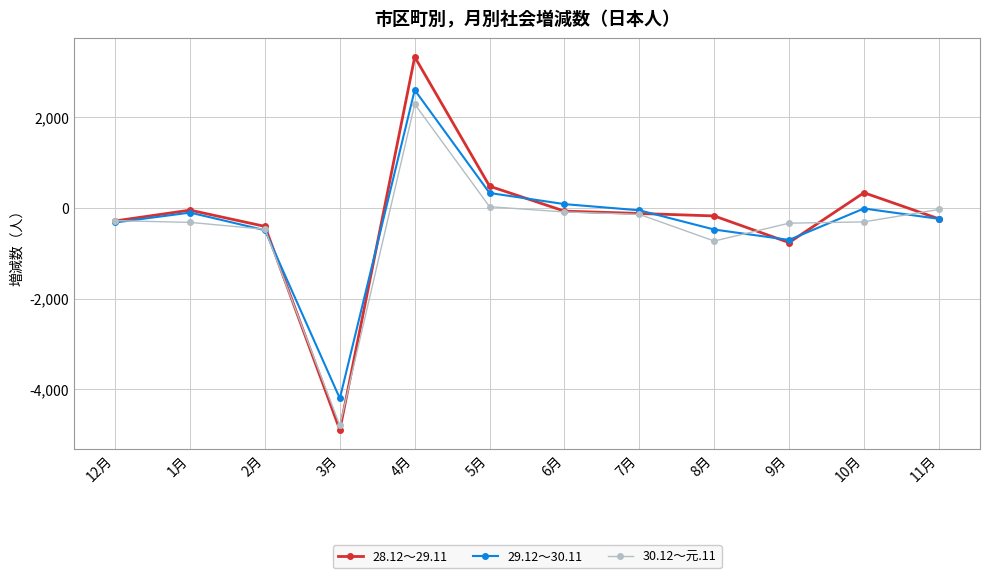

List the series in order of their overall mean, highest first.

28.12～29.11, 29.12～30.11, 30.12～元.11